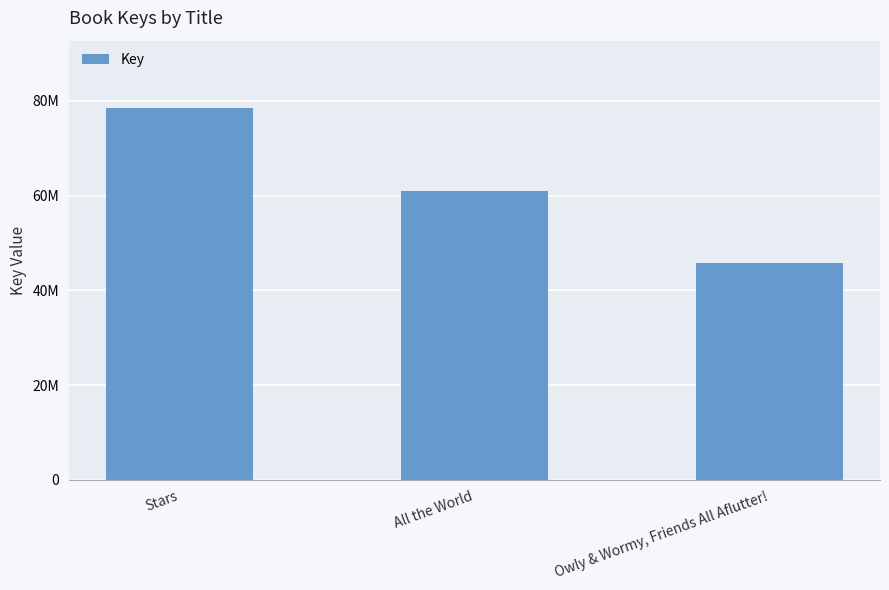

Reading left to right, transcribe all the data shown in this chart.

Stars=78523160	All the World=60997817	Owly & Wormy, Friends All Aflutter!=45759731